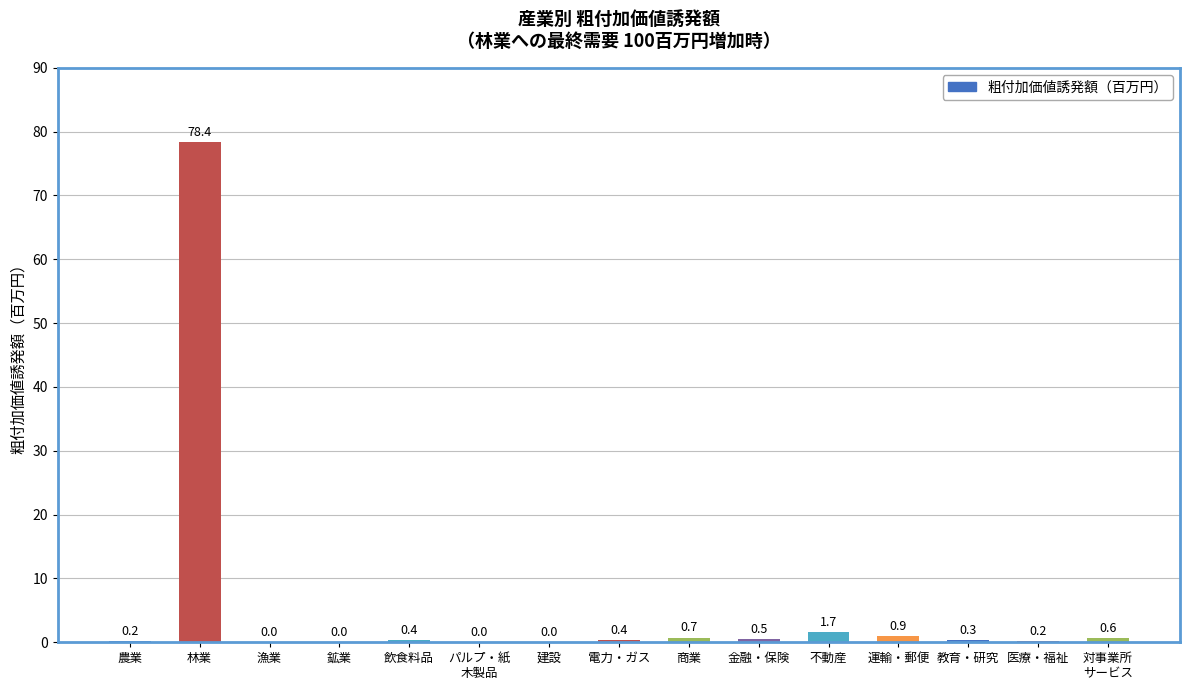

How many series are shown in this chart?

1